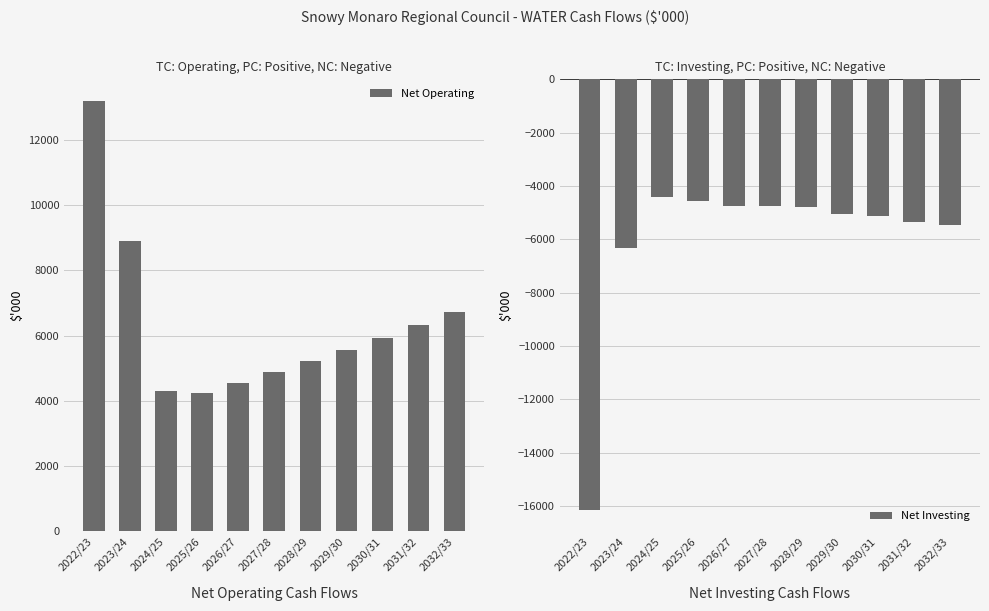

How many bars are there in total?

22